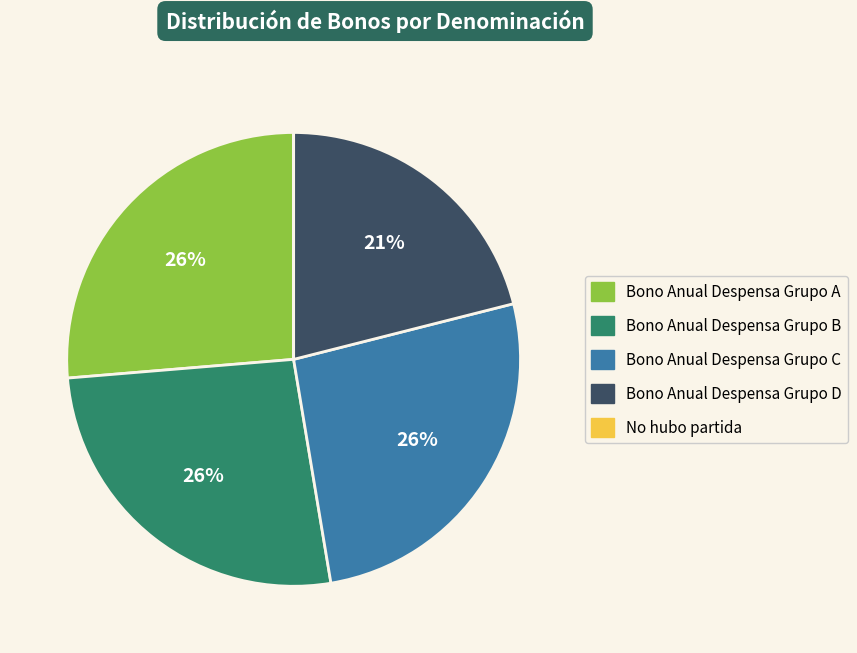

Is it true that Bono Anual Despensa Grupo C is 19% of the pie?

False